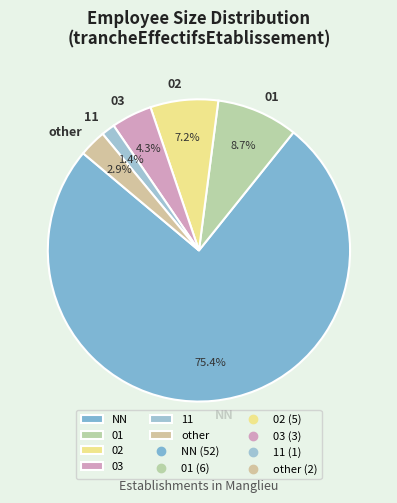

Rank the categories by value from highest to lowest.

NN, 01, 02, 03, other, 11